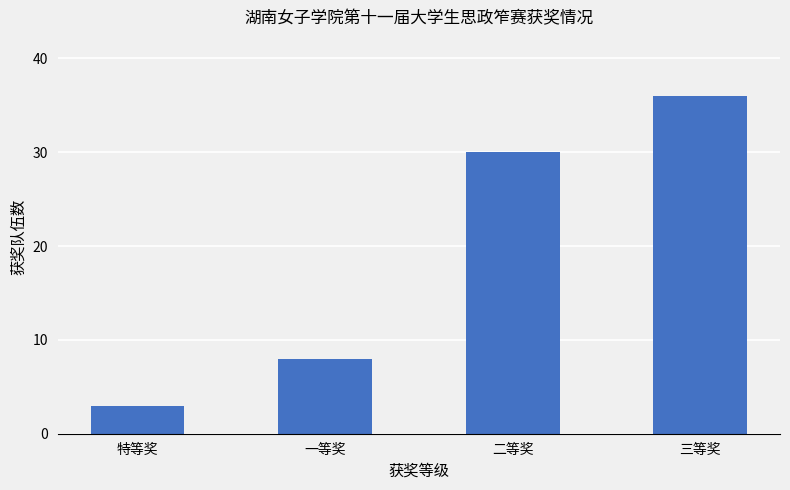

What is the change in value from 特等奖 to 三等奖?

+33